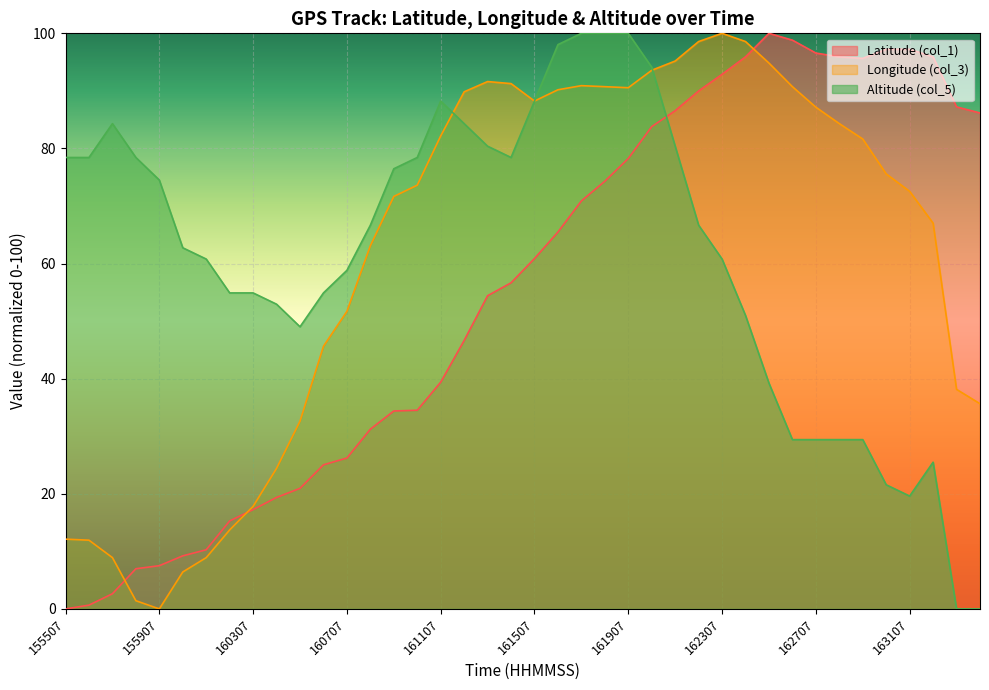

What is the difference between the Altitude (col_5) values at 163307 and 161707?

100.0